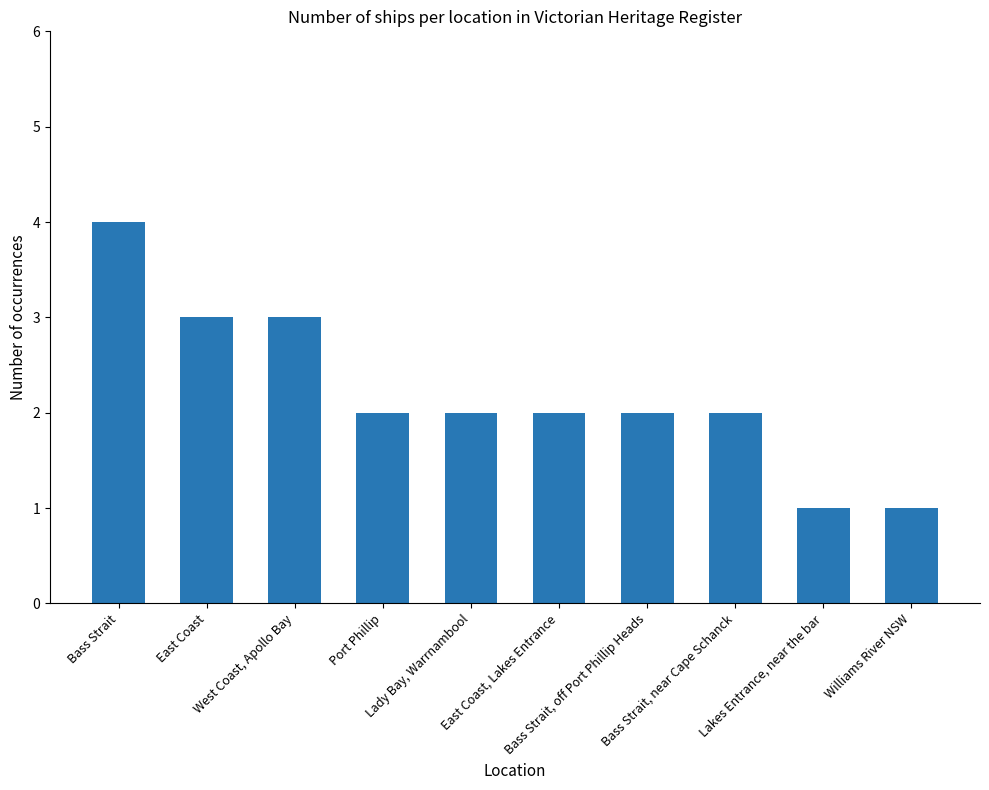

What is the greatest value displayed?

4